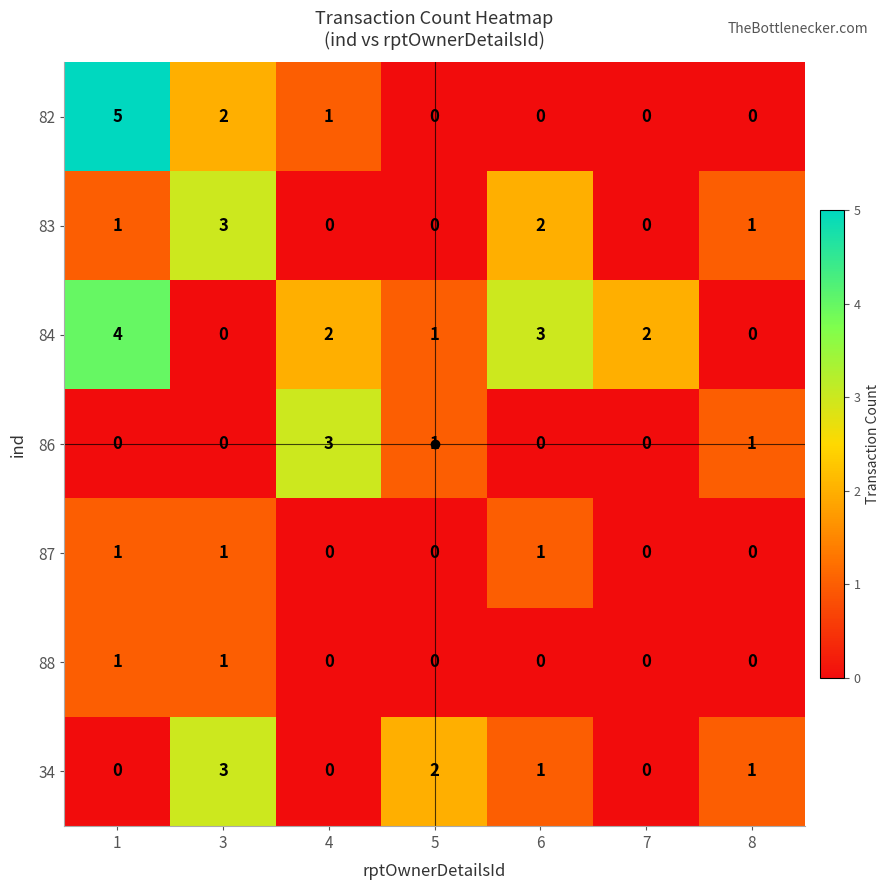

How many distinct data groups are displayed?

7